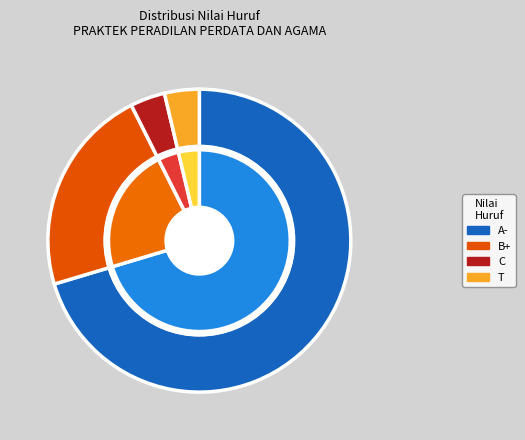

The T slice represents 4% of the pie. True or false?

True